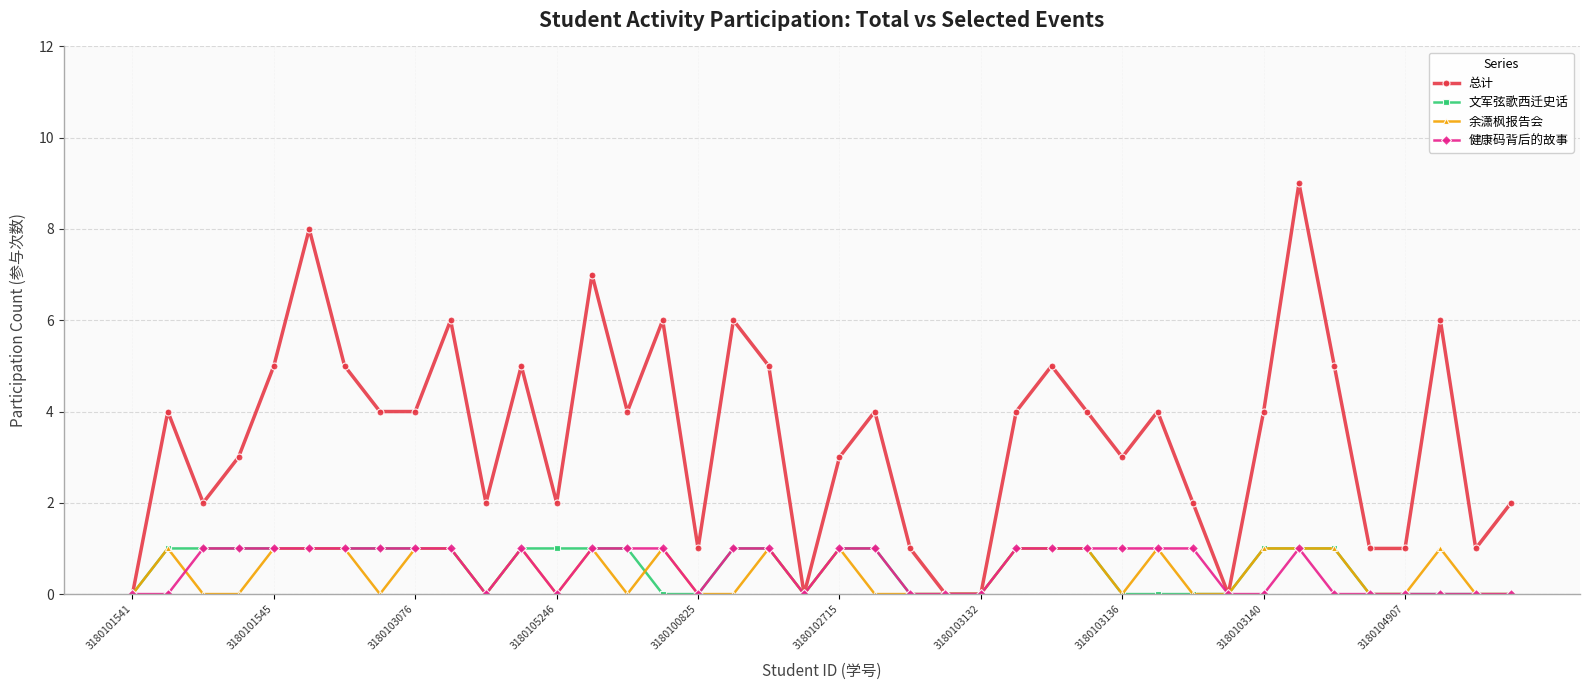

True or false: 总计 has more than 0 interior local peaks.

True